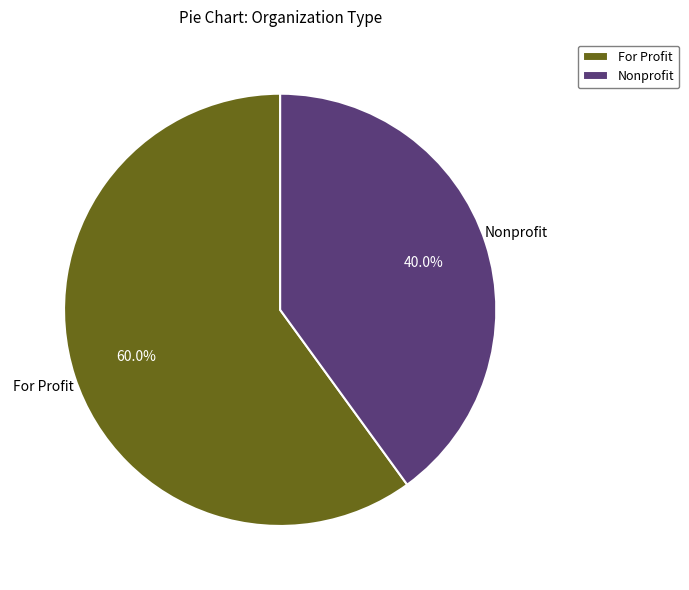

To the nearest percent, what is the difference between the Nonprofit and For Profit slice percentages?

20%